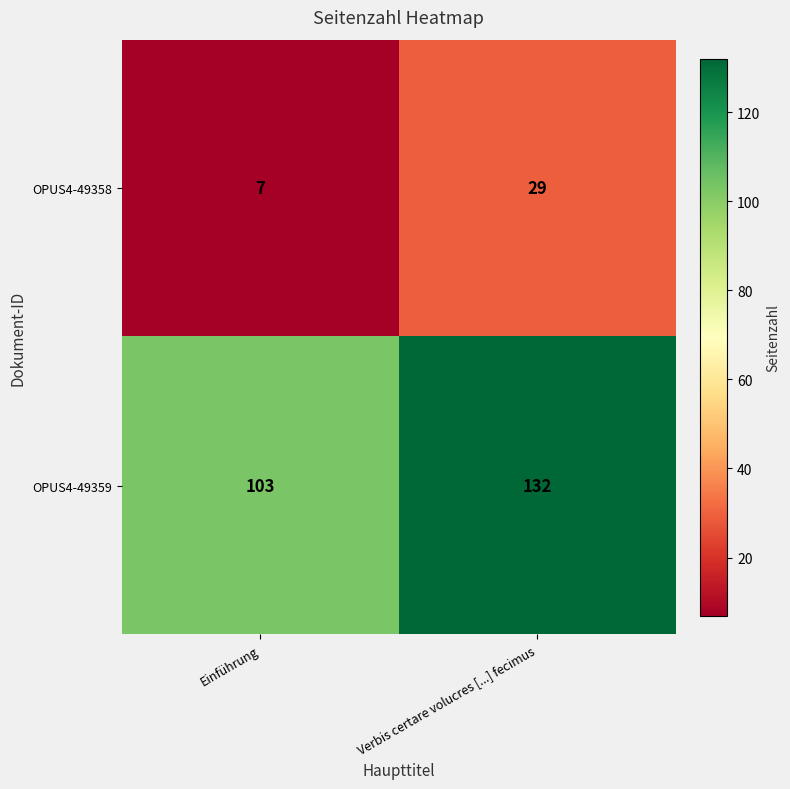

Which category has the lowest value across all series?

Einführung